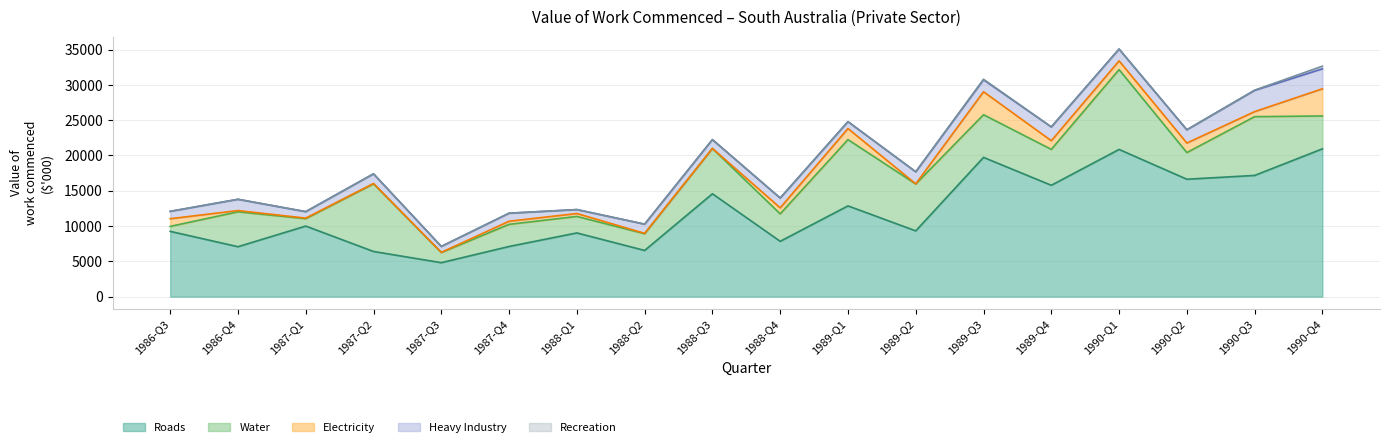

What is the minimum value for Roads?

4818